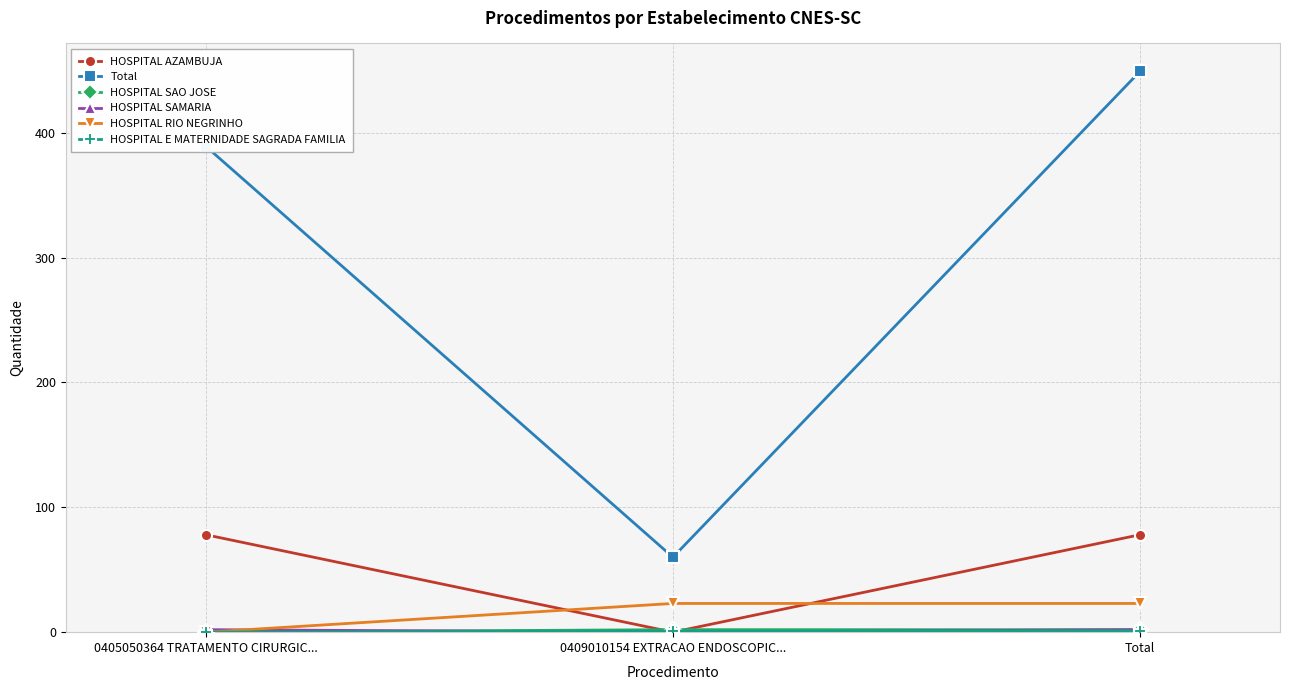

Which series has the largest total across all categories?

Total